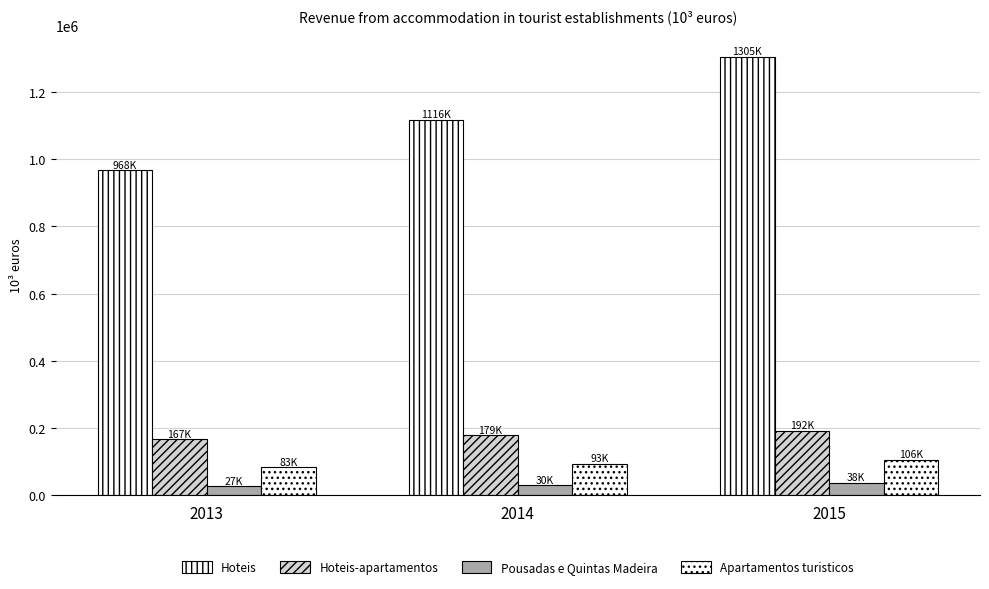

List the labels in order of Hoteis-apartamentos value, largest first.

2015, 2014, 2013